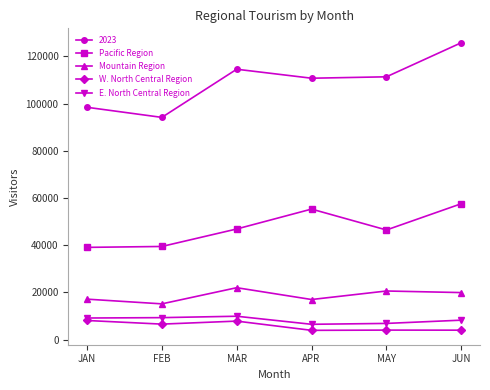

What is the minimum value shown in the chart?

3887.9